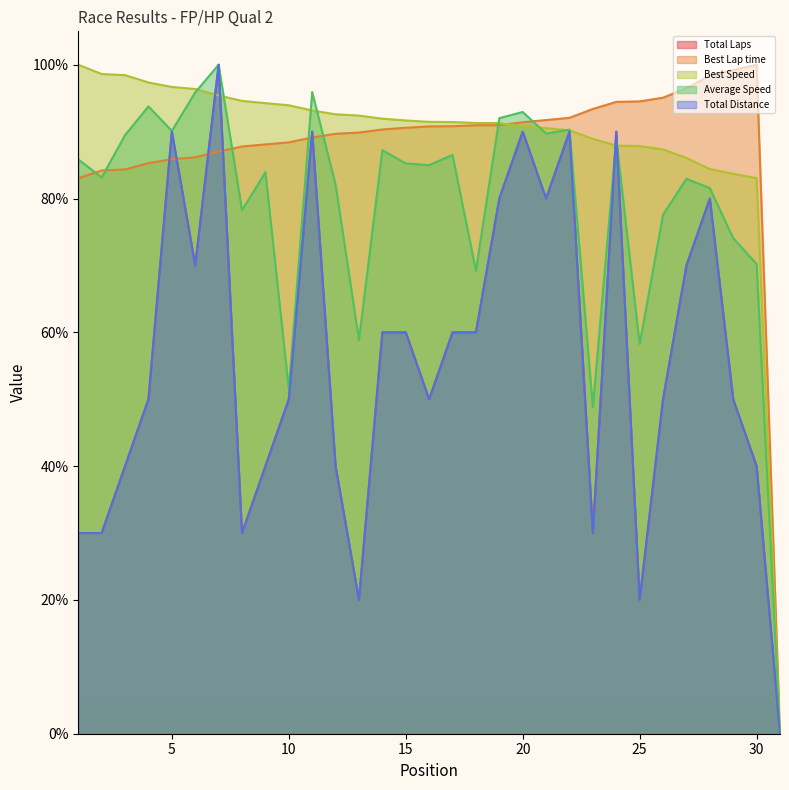

Reading left to right, transcribe all the data shown in this chart.

Total Laps: 30.0	30.0	40.0	50.0	90.0	70.0	100.0	30.0	40.0	50.0	90.0	40.0	20.0	60.0	60.0	50.0	60.0	60.0	80.0	90.0	80.0	90.0	30.0	90.0	20.0	50.0	70.0	80.0	50.0	40.0	0.0
Best Lap time: 83.0	84.2	84.4	85.3	85.9	86.2	87.0	87.8	88.1	88.4	89.1	89.7	89.9	90.3	90.6	90.8	90.8	91.0	91.0	91.4	91.7	92.1	93.4	94.5	94.5	95.1	96.5	98.4	99.2	100.0	0.0
Best Speed: 100.0	98.6	98.4	97.4	96.7	96.4	95.4	94.6	94.3	93.9	93.2	92.6	92.4	91.9	91.7	91.5	91.4	91.3	91.3	90.8	90.5	90.2	88.9	87.9	87.9	87.3	86.1	84.4	83.7	83.0	0.0
Average Speed: 85.9	83.2	89.5	93.8	90.1	95.9	100.0	78.2	83.9	51.5	95.9	82.1	58.9	87.2	85.2	85.0	86.5	69.2	92.0	92.9	89.7	90.3	48.8	88.9	58.2	77.6	82.9	81.6	74.1	70.2	0.0
Total Distance: 30.0	30.0	40.0	50.0	90.0	70.0	100.0	30.0	40.0	50.0	90.0	40.0	20.0	60.0	60.0	50.0	60.0	60.0	80.0	90.0	80.0	90.0	30.0	90.0	20.0	50.0	70.0	80.0	50.0	40.0	0.0